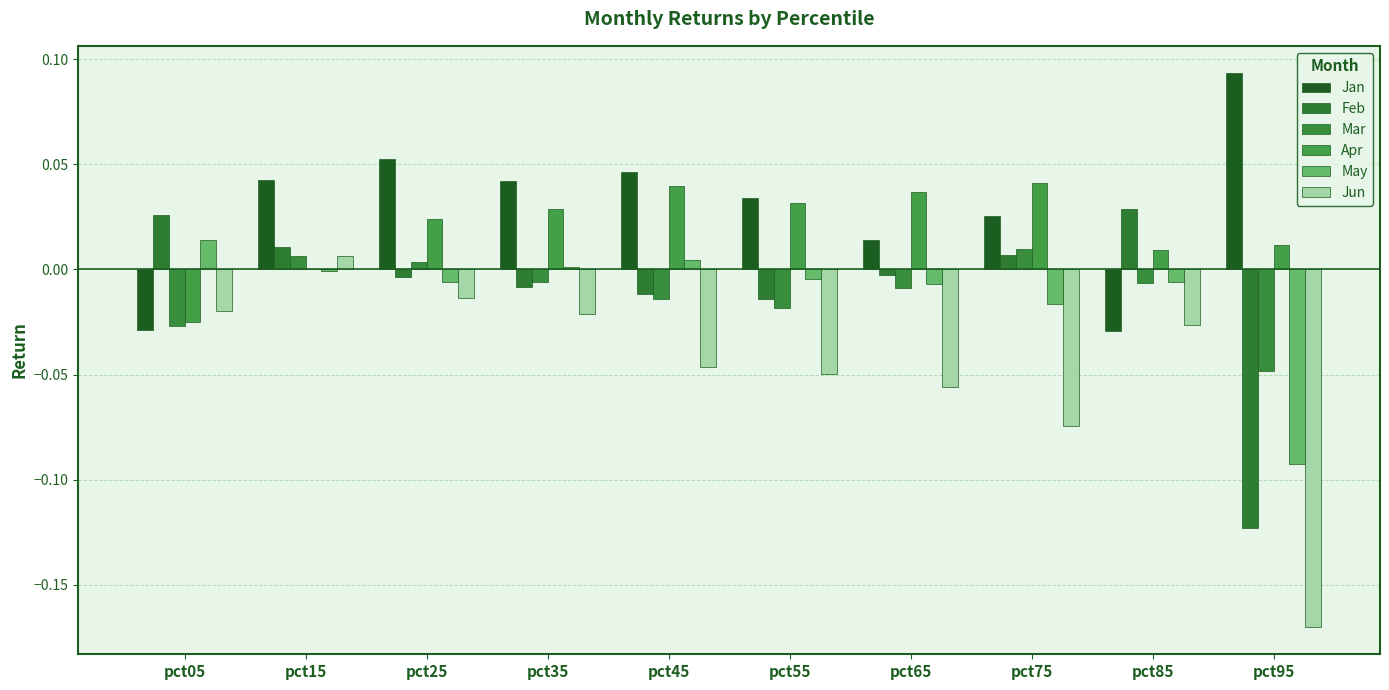

The Feb series shows -0.0 at pct55. True or false?

True